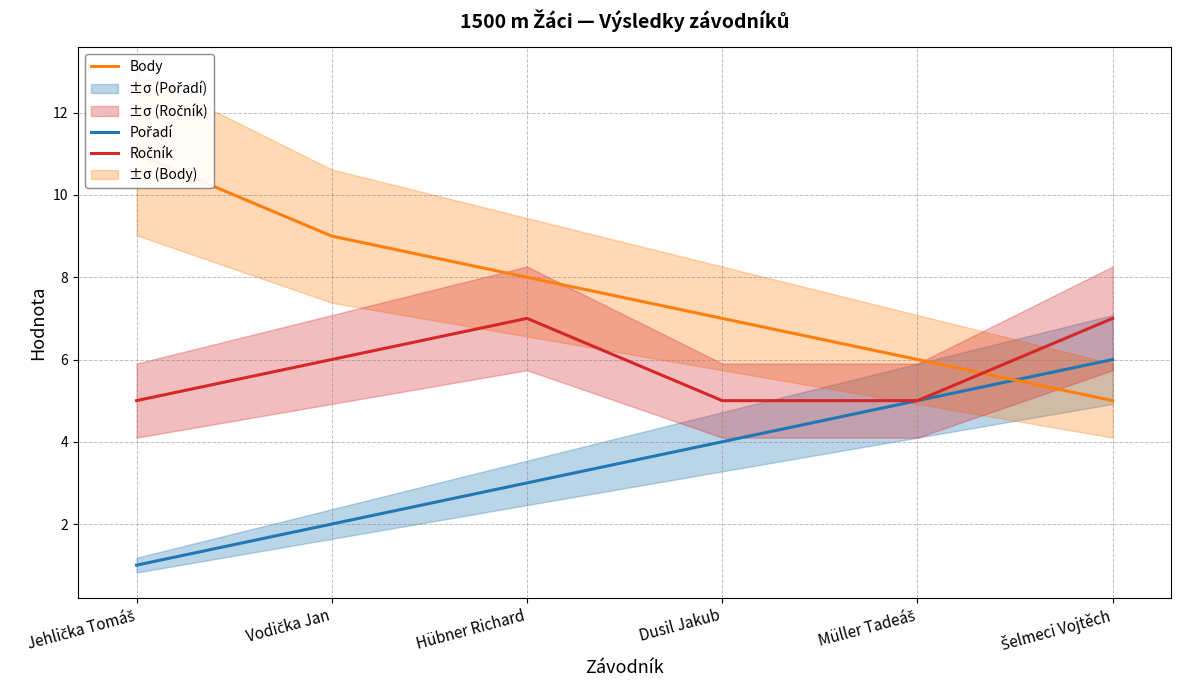

At which label is Ročník closest to 6?

Vodička Jan